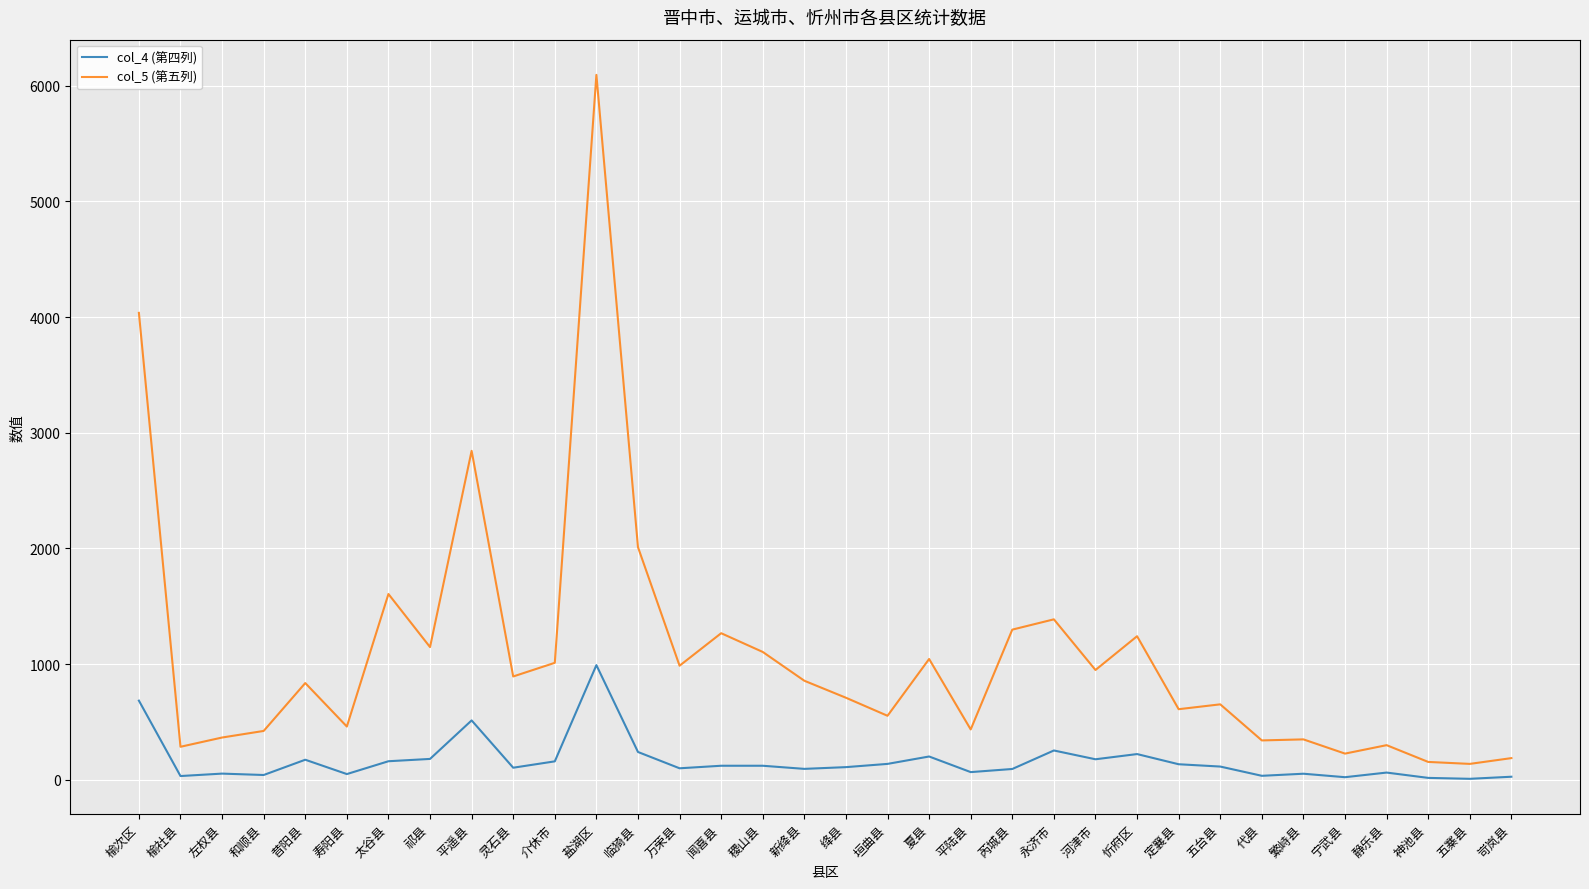

List the series in order of their peak value, highest first.

col_5 (第五列), col_4 (第四列)